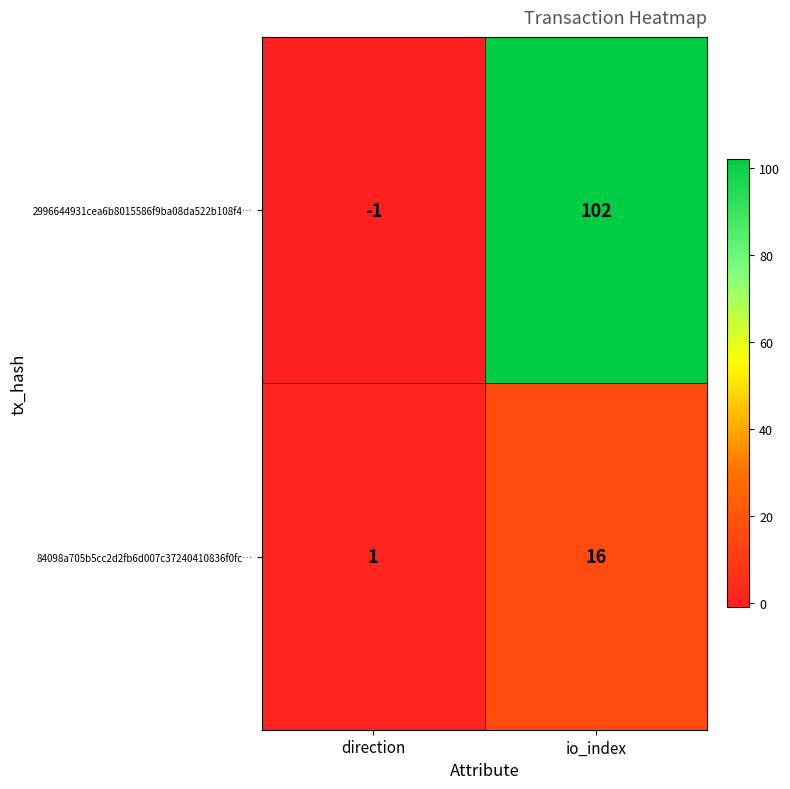

What is the sum of all 2996644931cea6b8015586f9ba08da522b108f4… values?

101